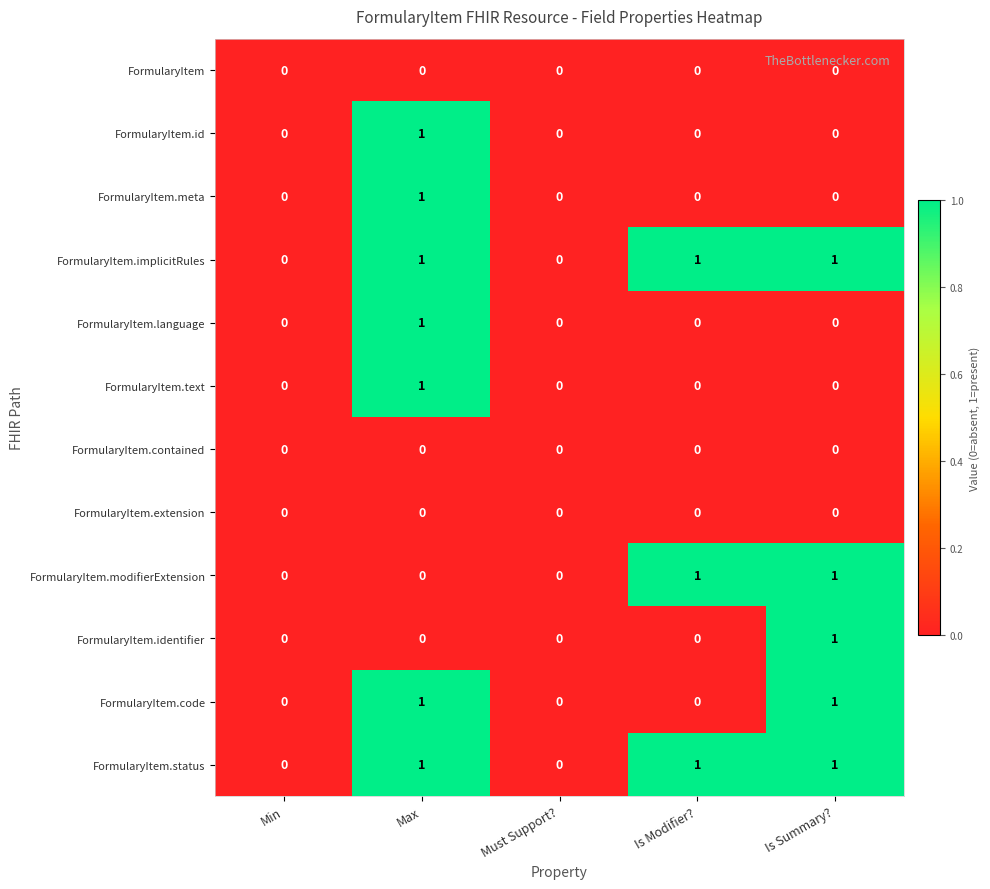

What is the total value across all series at Is Modifier??

3